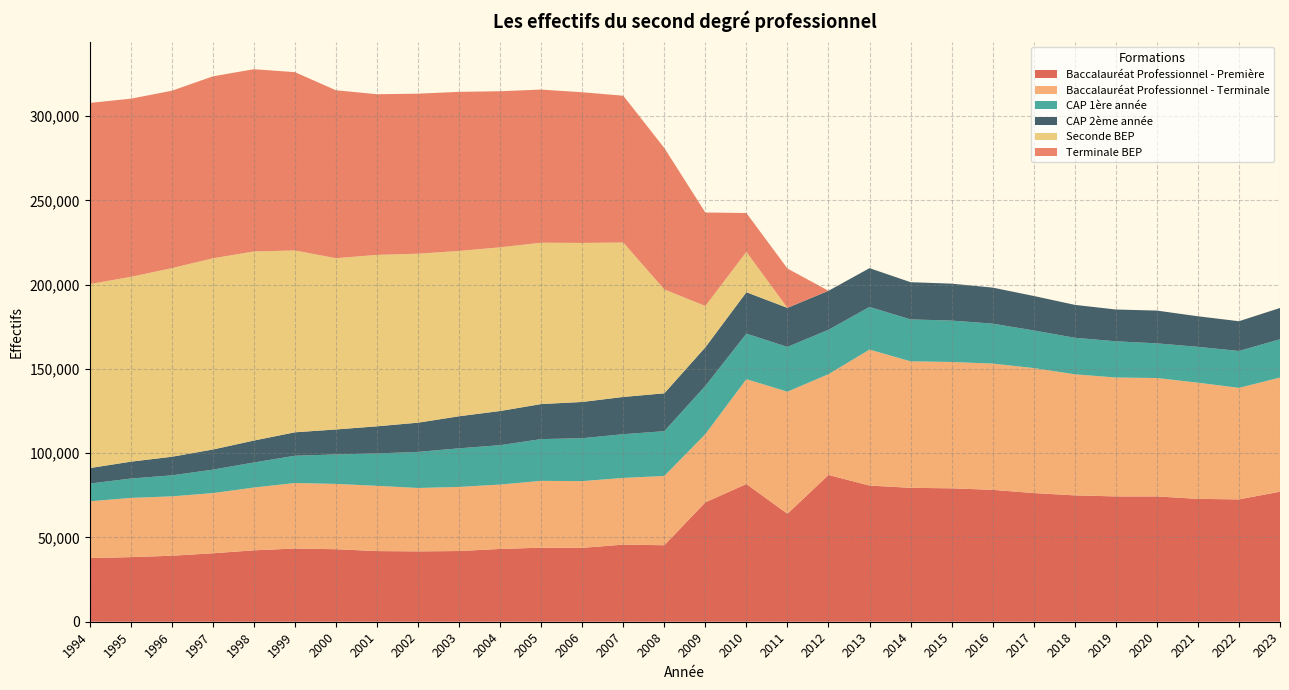

Reading left to right, extract all data points from this chart.

Baccalauréat Professionnel - Première: 37770	38348	39162	40636	42376	43454	43038	41935	41759	41966	43204	43947	43853	45760	45401	70860	81745	64057	87121	80814	79475	79188	78282	76364	74990	74379	74381	72916	72616	77183
Baccalauréat Professionnel - Terminale: 33699	35134	35244	35701	37257	38871	38756	38714	37619	38034	38201	39671	39596	39586	41100	40481	62207	72462	59803	80687	75069	74972	74919	74169	71859	70556	70255	68963	66170	67735
CAP 1ère année: 10519	11489	12468	13915	14884	16193	17494	19234	21420	22911	23380	24770	25467	25950	26592	28620	27037	26587	26349	25325	24884	24569	23704	22343	21680	21504	20582	21267	21910	22721
CAP 2ème année: 9179	10016	11033	11945	13007	13906	14823	16099	17337	19032	20276	20799	21515	22117	22471	22920	24561	23173	23140	23014	22087	21924	21395	20464	19533	18862	19446	18136	17651	18572
Seconde BEP: 109239	109669	111943	113467	112214	107925	101636	101741	100287	98119	97143	95756	94382	91661	61656	24509	23953	0	0	0	0	0	0	0	0	0	0	0	0	0
Terminale BEP: 107487	105769	105251	107997	108181	105829	99677	95341	94974	94421	92637	90889	89415	87116	83931	55477	23067	23343	0	0	0	0	0	0	0	0	0	0	0	0